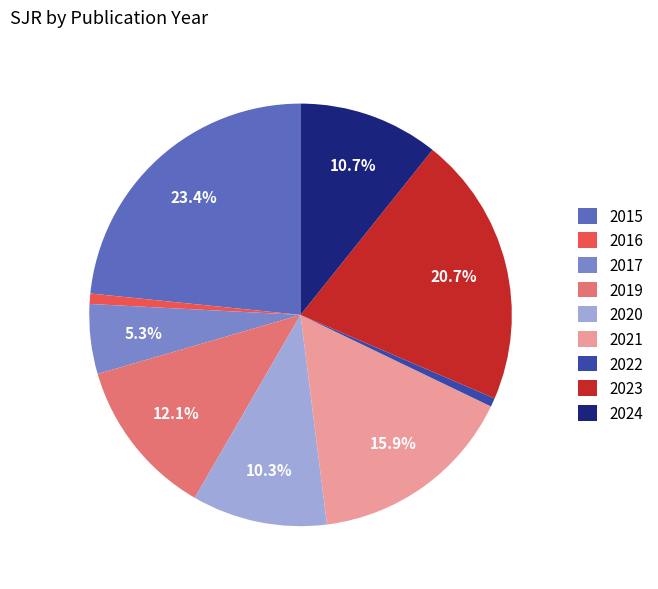

How many slices are in this pie chart?

9